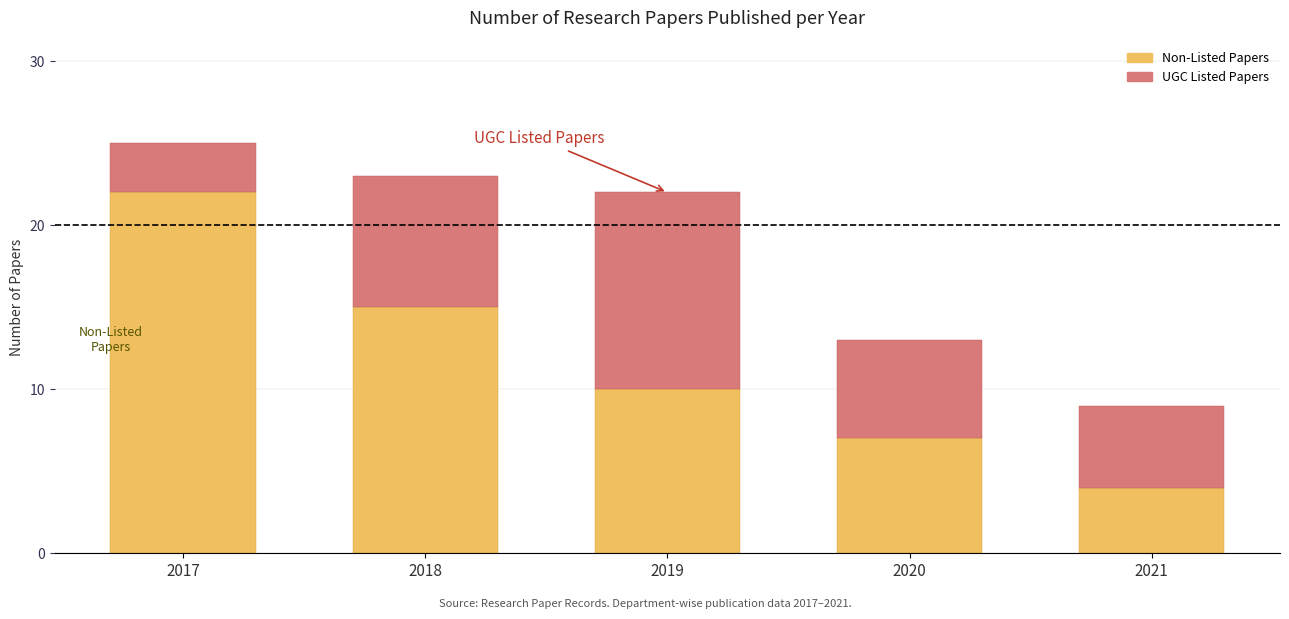

How many bars are there in total?

5